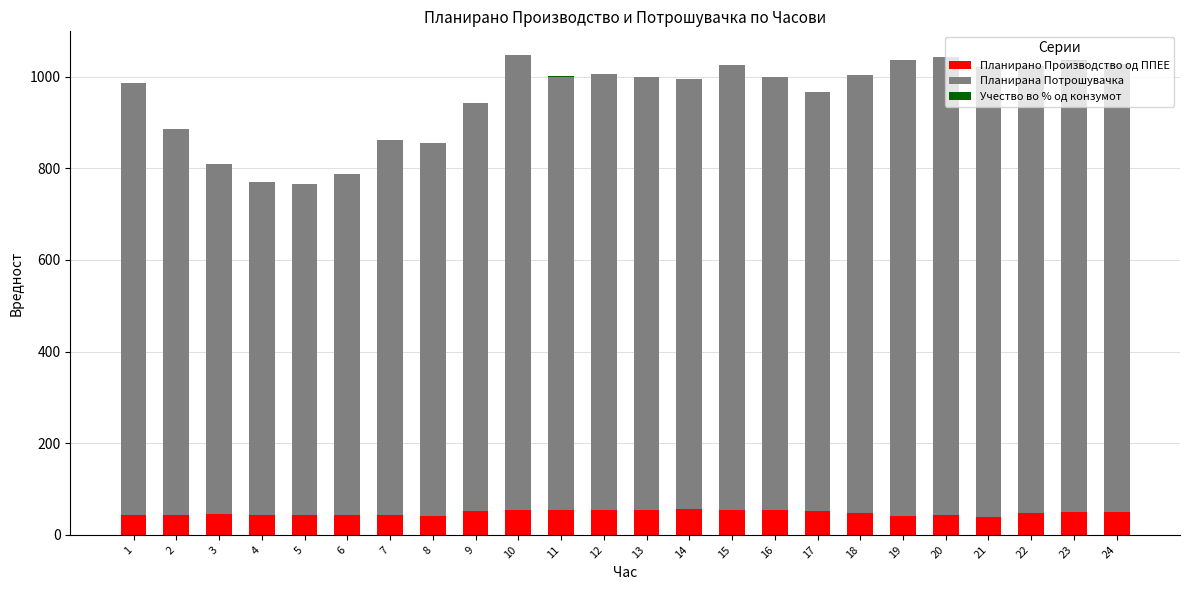

Count the number of data series in this chart.

3